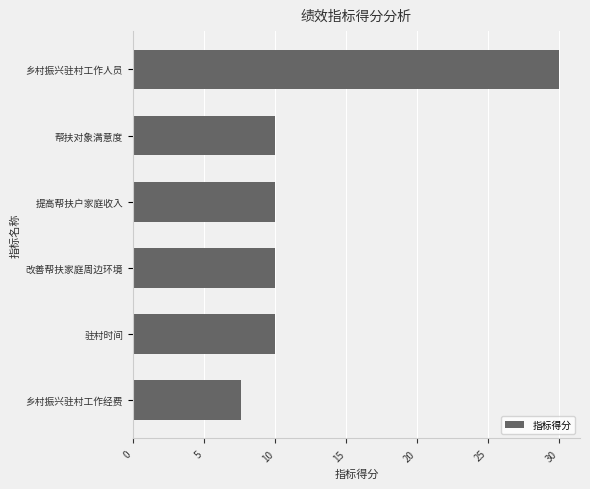

What is the maximum value shown in the chart?

30.0